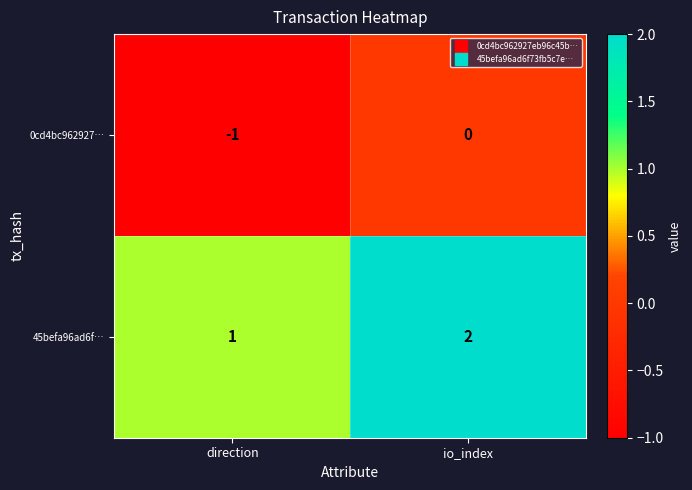

What is the sum of all 45befa96ad6f… values?

3